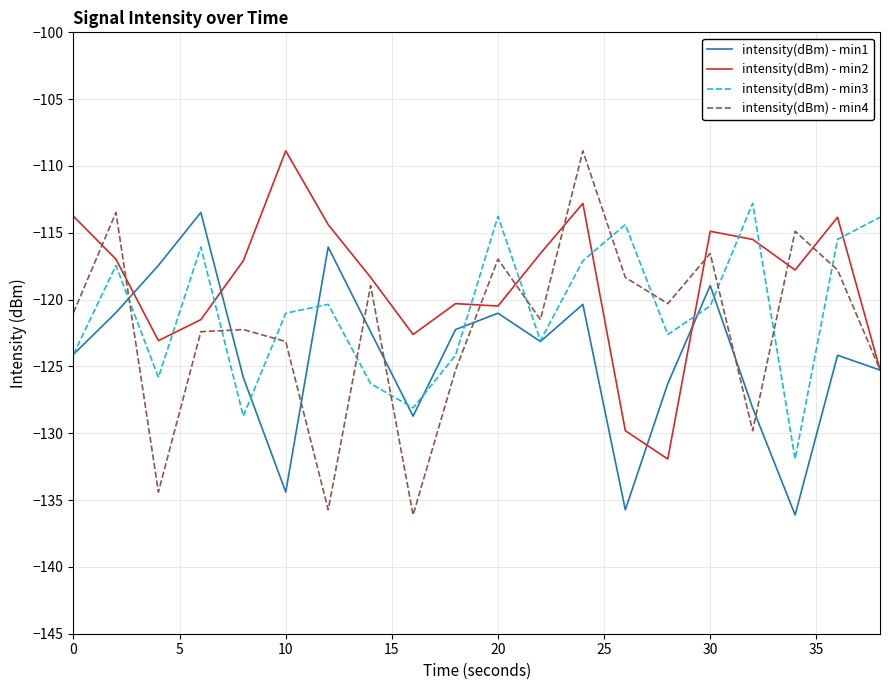

How many intersections are there between intensity(dBm) - min3 and intensity(dBm) - min4?

11